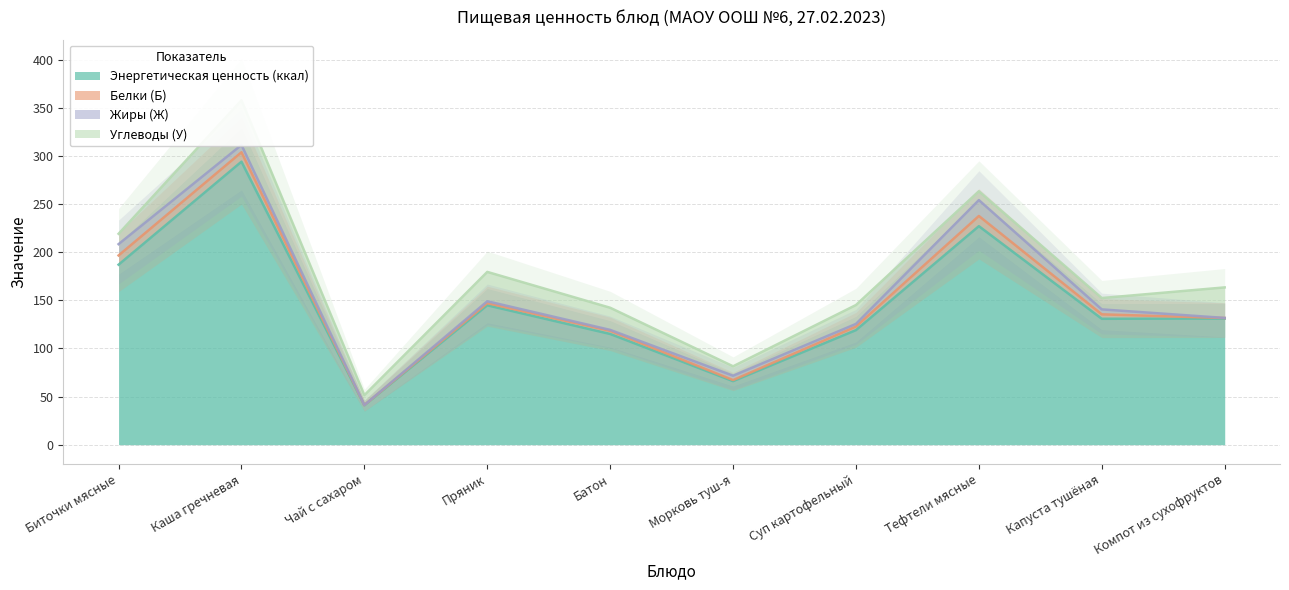

Is it true that Энергетическая ценность (ккал) equals 86.7 at Пряник?

False